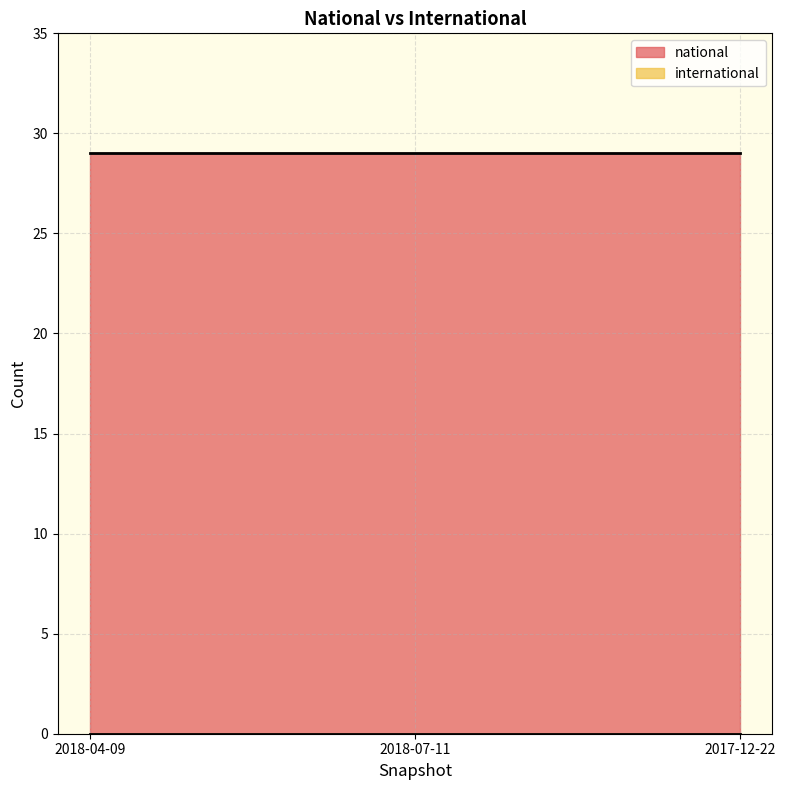

Which series has the largest total across all categories?

national